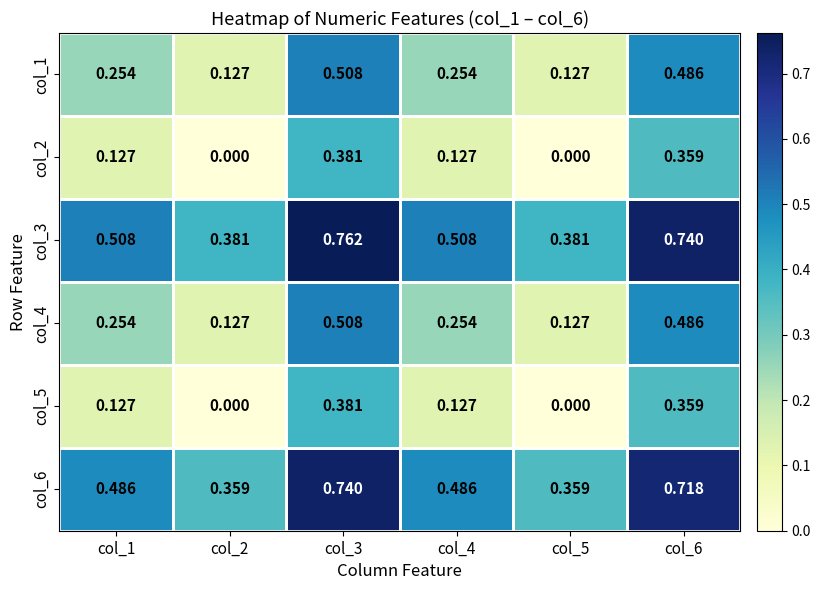

Is the value of col_5 at col_5 greater than the value of col_4 at col_1?

No